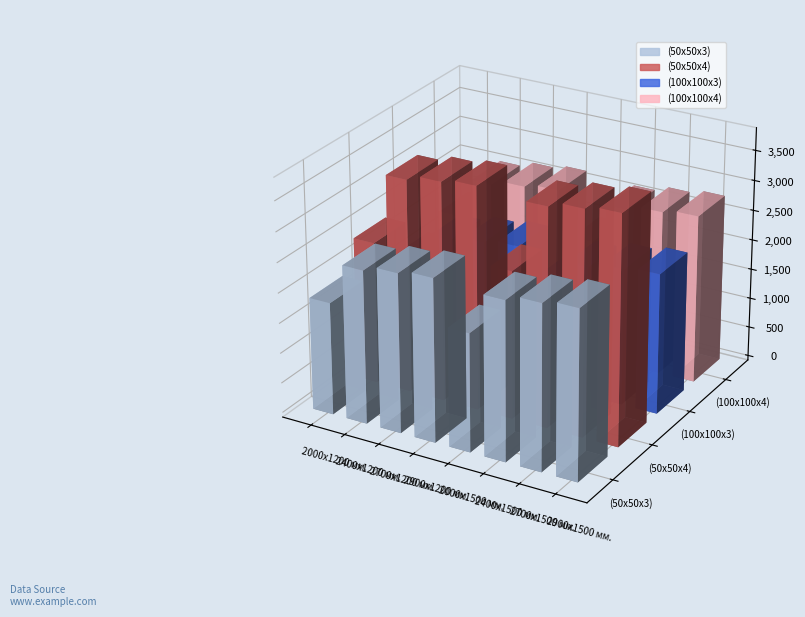

What are all the series names shown in the legend?

(50х50х3), (50х50х4), (100х100х3), (100х100х4)